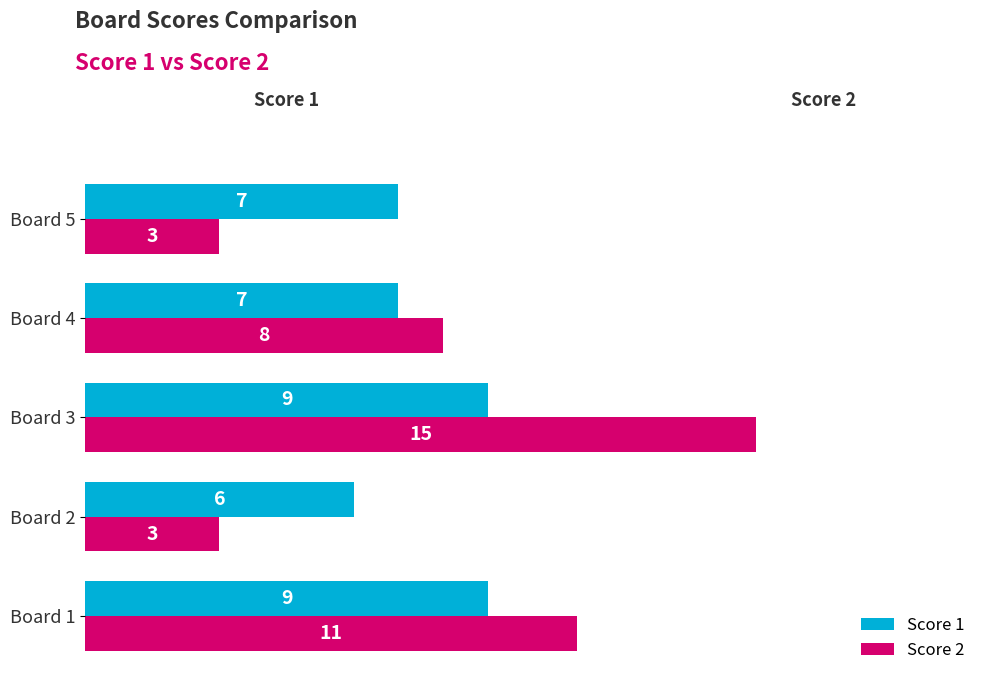

What is the average value of the Score 2 series?

8